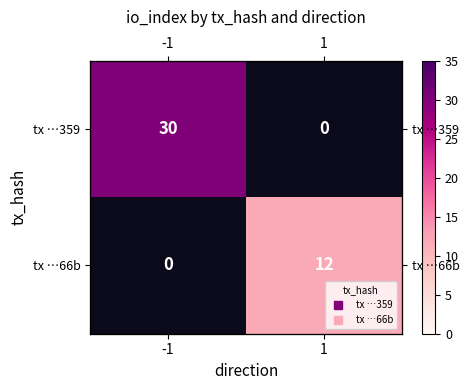

Rank the categories by tx …66b value from highest to lowest.

-1, 1